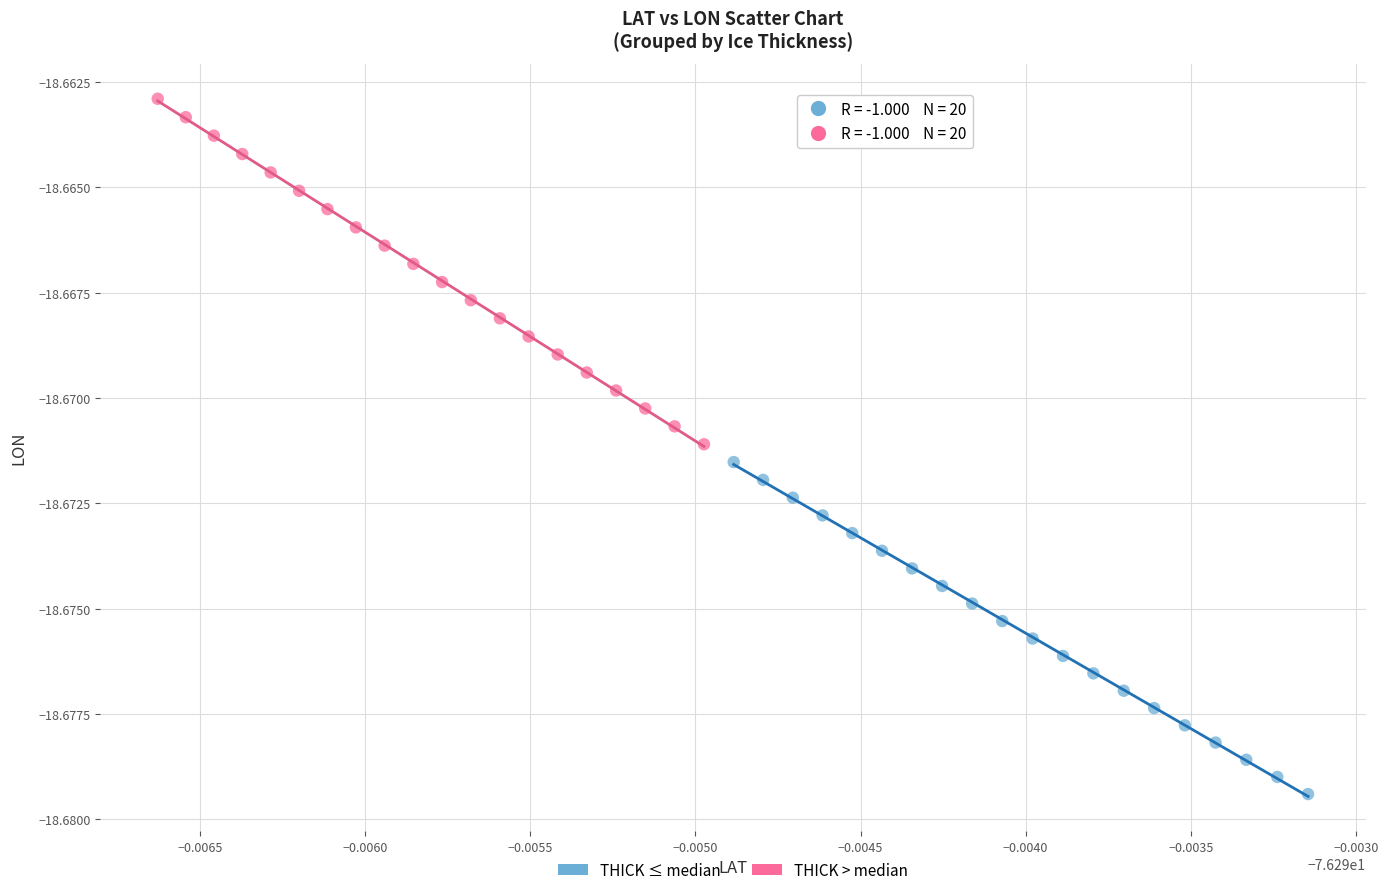

Which series reaches the maximum Y coordinate?

THICK > median